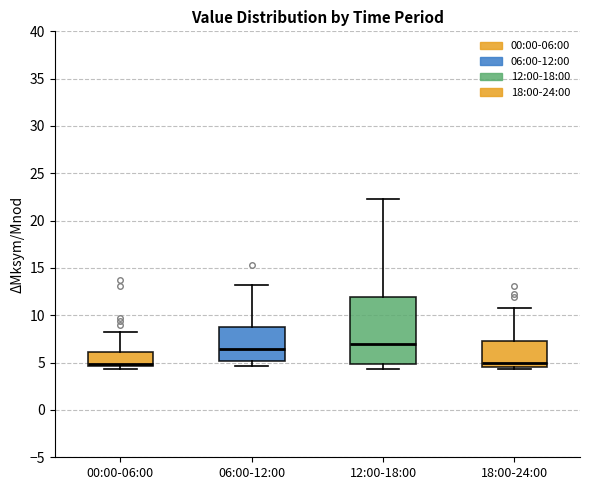

Reading left to right, read every box against the y-axis: the position of its median line, the range the box covers, and the ends of its whiskers. The values are not printed on the chart, so give them approximately, as read against the axis.

00:00-06:00: median 5.0, box 4.5 to 6.0, whiskers 4.5 (just below the box's lower edge) to 8.5
06:00-12:00: median 6.5, box 5.0 to 9.0, whiskers 4.5 to 13.0
12:00-18:00: median 7.0, box 5.0 to 12.0, whiskers 4.5 to 22.5
18:00-24:00: median 5.0, box 4.5 to 7.5, whiskers 4.5 (just below the box's lower edge) to 11.0